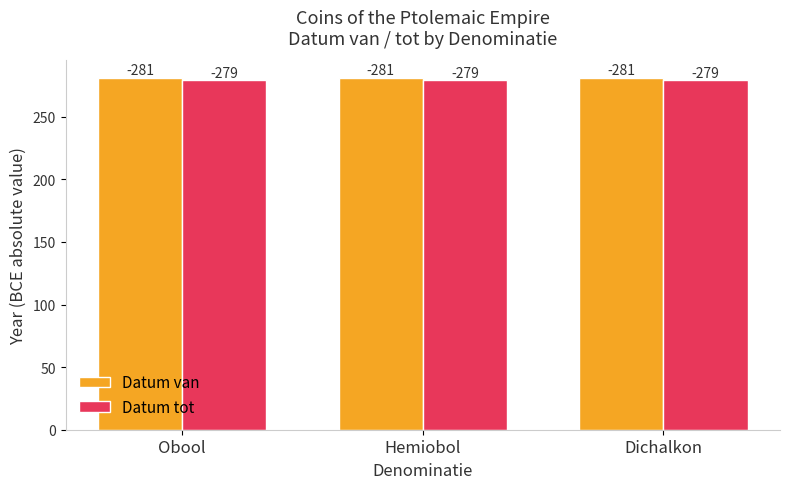

What are all the series names shown in the legend?

Datum van, Datum tot